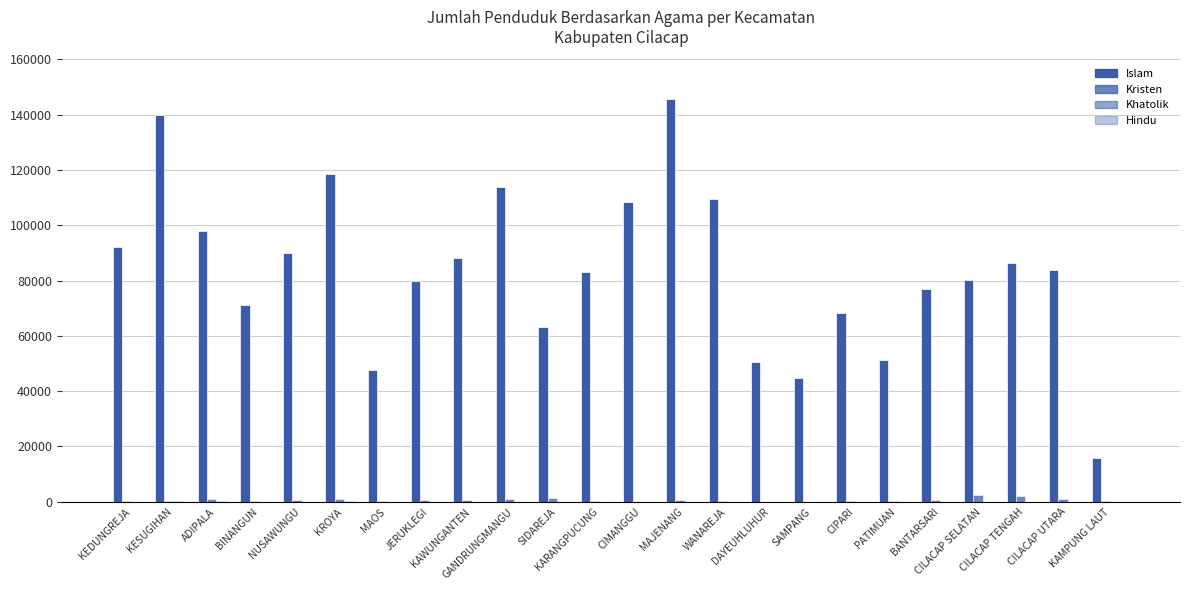

Where is Islam nearest to the value 80766?

CILACAP SELATAN